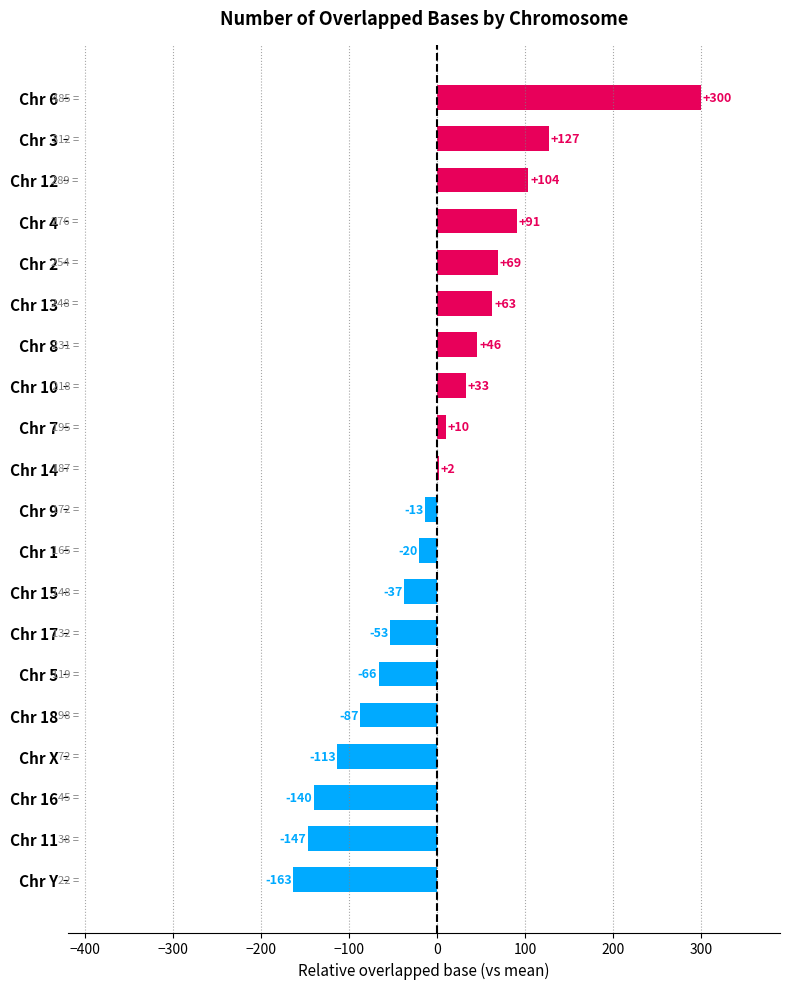

Is it true that the value at Chr Y is -104.4?

False